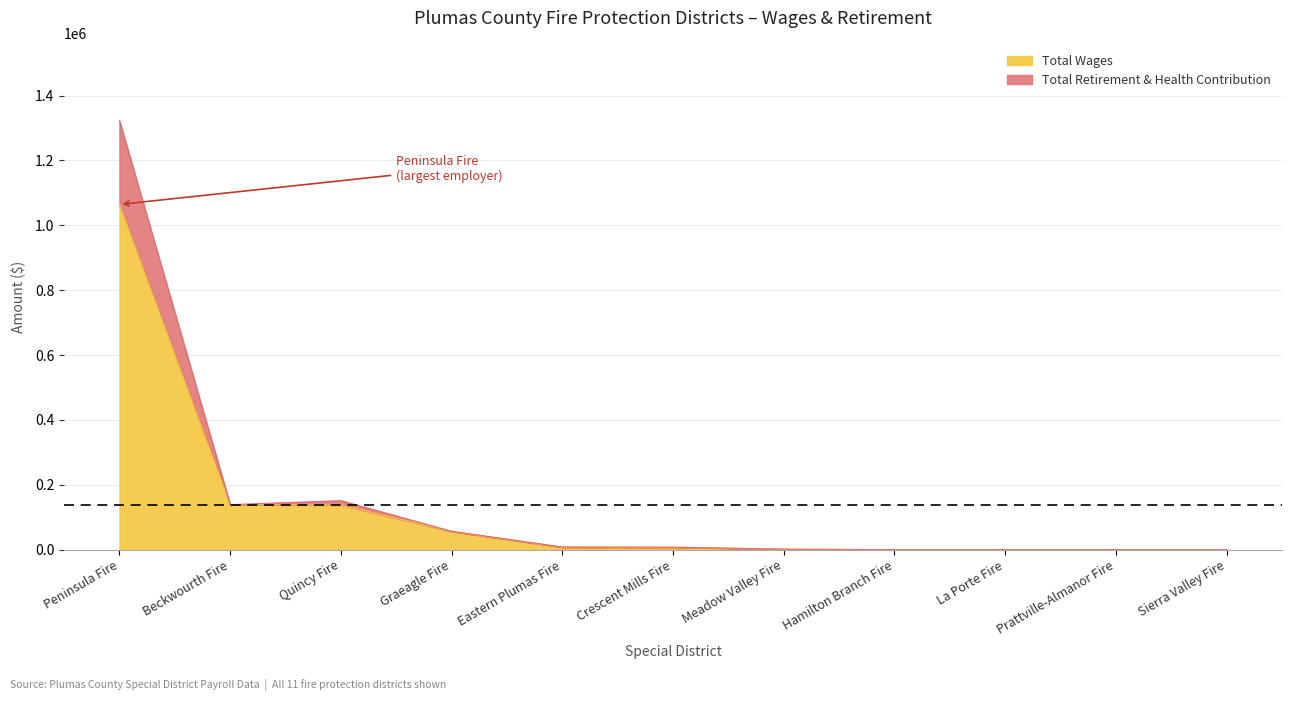

Reading left to right, list all the values displayed in this chart.

Total Wages: Peninsula Fire=1064348	Beckwourth Fire=138817	Quincy Fire=137476	Graeagle Fire=56650	Eastern Plumas Fire=7979	Crescent Mills Fire=7650	Meadow Valley Fire=1665	Hamilton Branch Fire=0	La Porte Fire=0	Prattville-Almanor Fire=0	Sierra Valley Fire=0
Total Retirement & Health Contribution: Peninsula Fire=1322598	Beckwourth Fire=138817	Quincy Fire=151171	Graeagle Fire=56650	Eastern Plumas Fire=7979	Crescent Mills Fire=7650	Meadow Valley Fire=1665	Hamilton Branch Fire=0	La Porte Fire=0	Prattville-Almanor Fire=0	Sierra Valley Fire=0